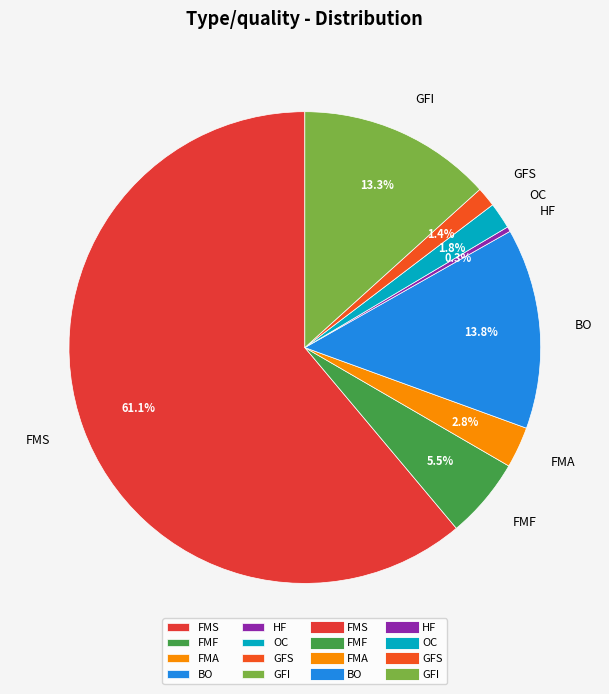

Approximately how many times larger is the value at GFS compared to HF?

4.0